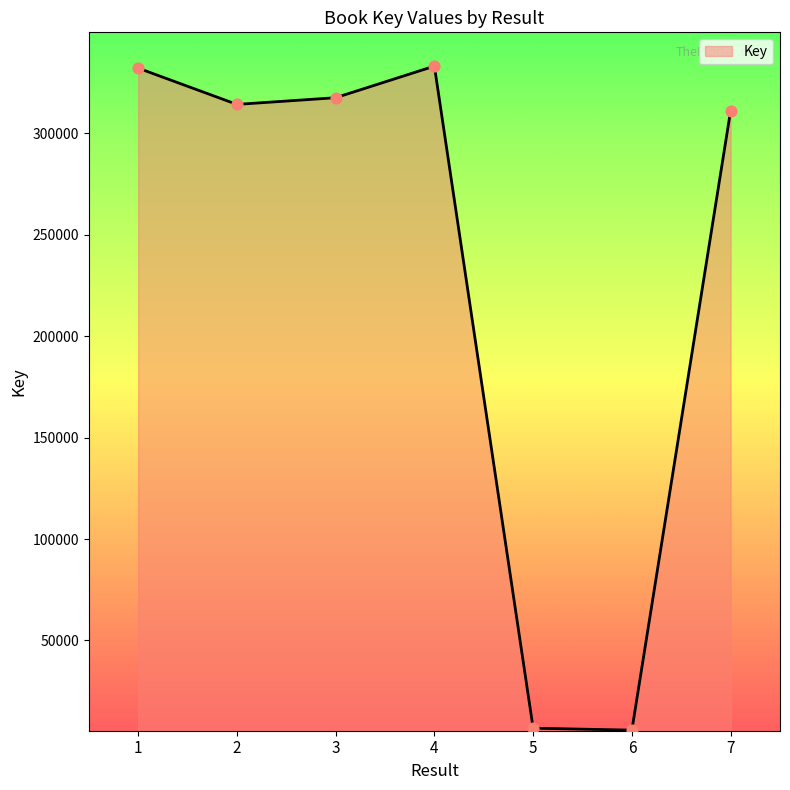

Which has a higher value, 5 or 4?

4